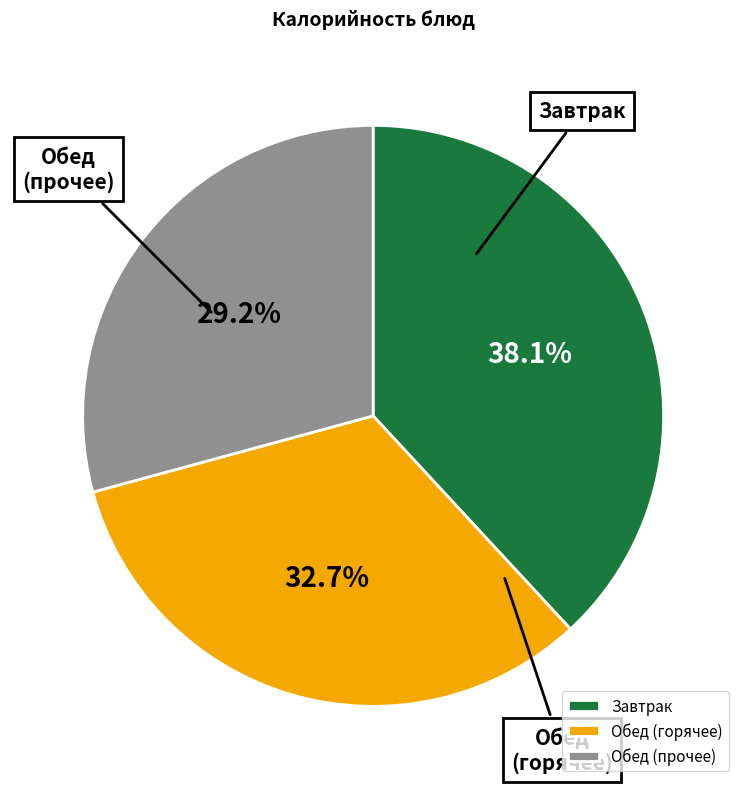

Which slice is the largest?

Завтрак